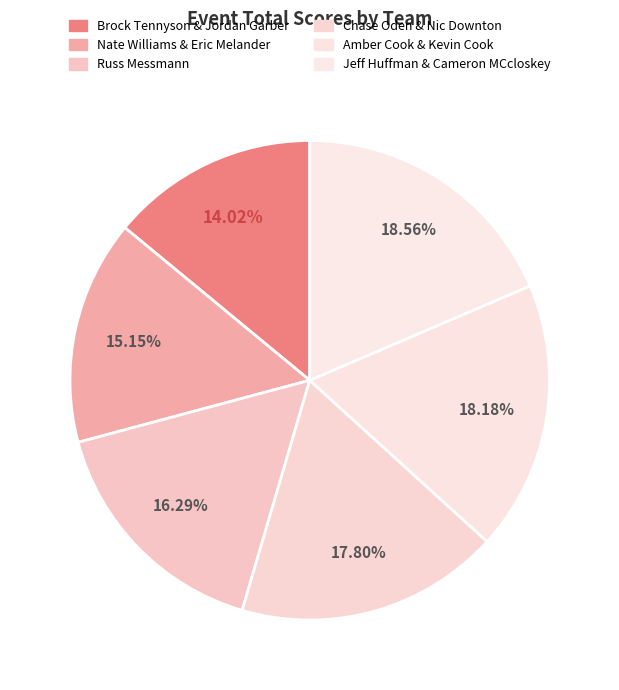

How many slices are in this pie chart?

6